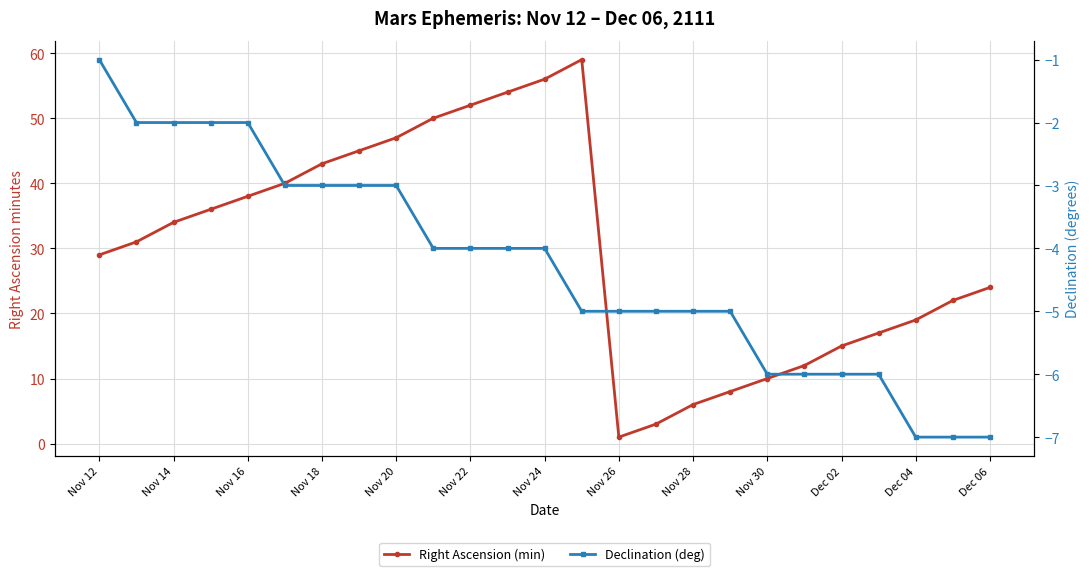

Read the Right Ascension (min) value at Dec 06, to the nearest 5.

25